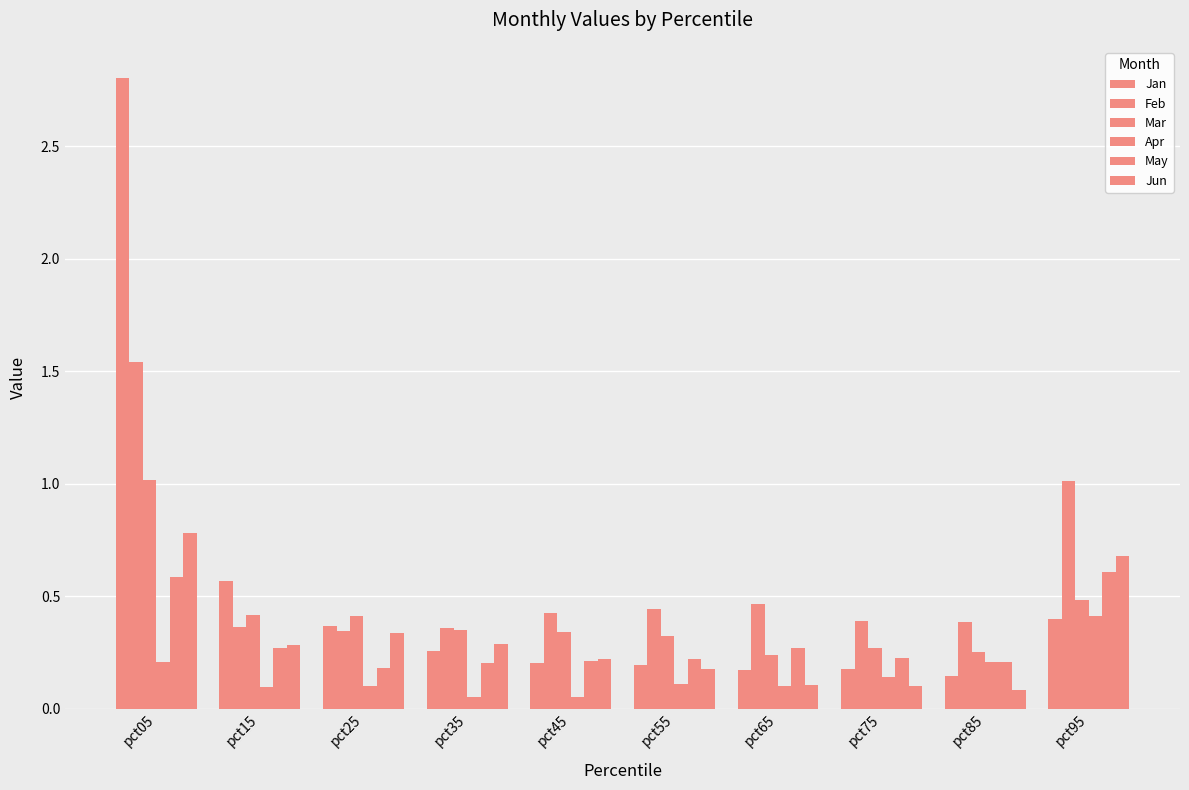

How many groups of bars are there?

10